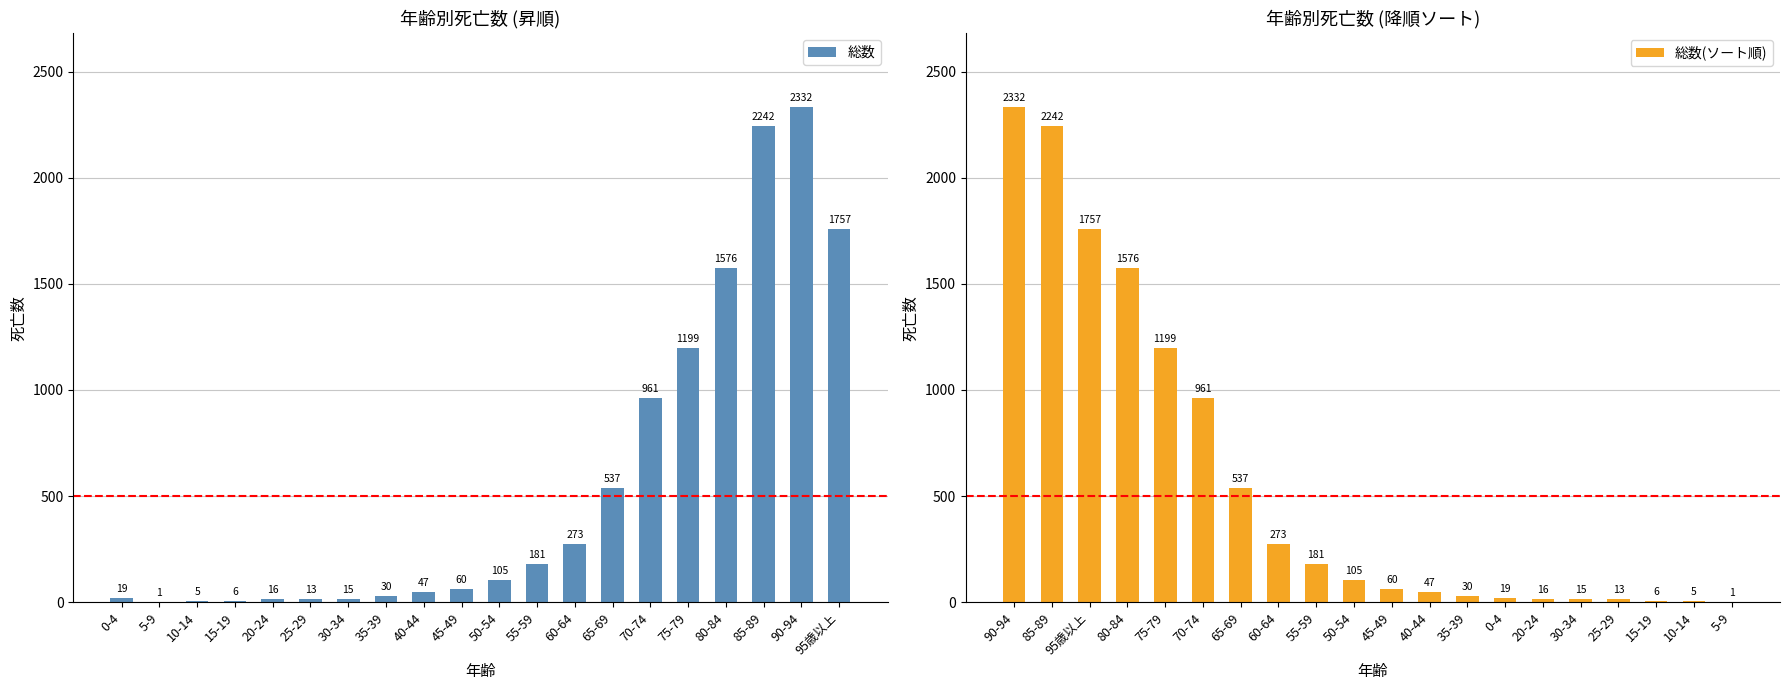

Read the 総数(ソート順) value at 85-89.

2242